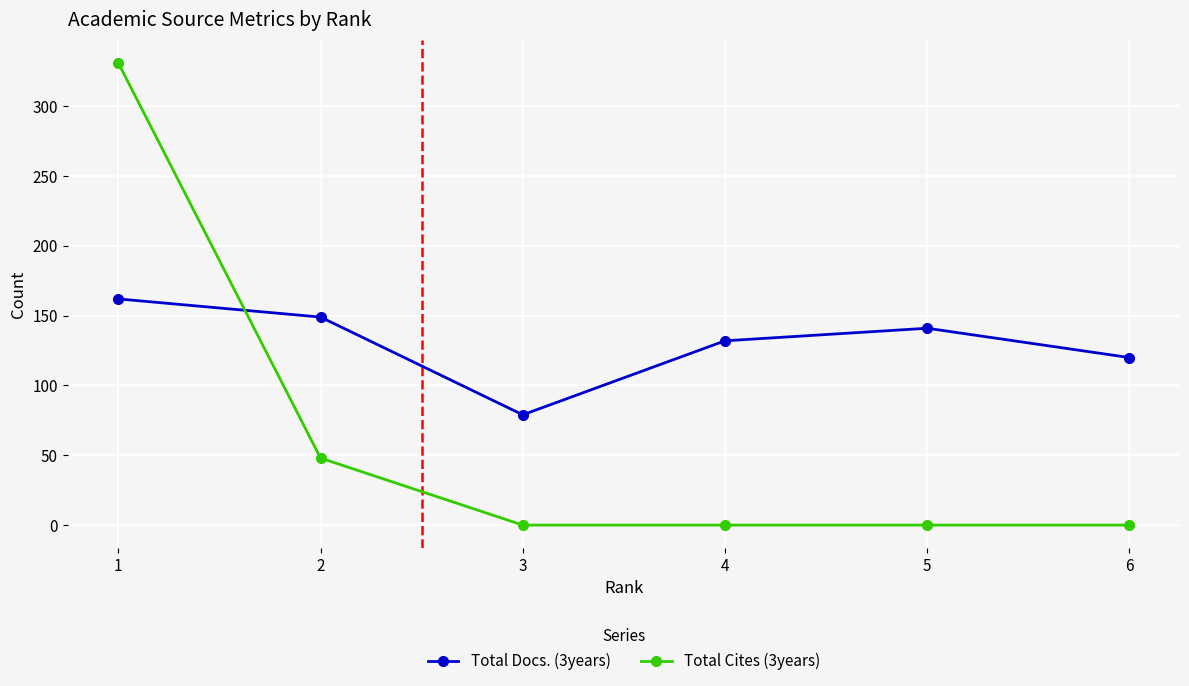

Read the Total Docs. (3years) value at 4.

132